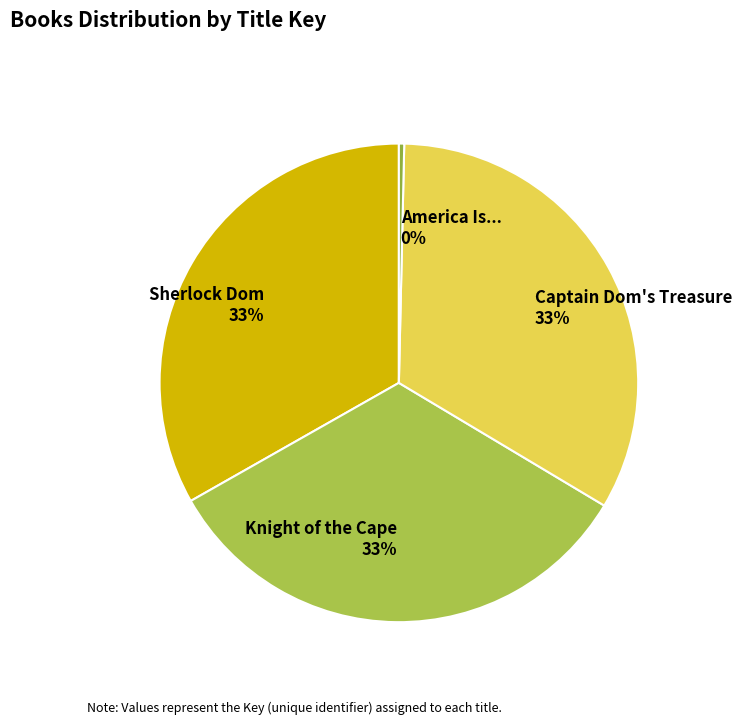

To the nearest percent, what is the difference between the largest and smallest slice percentages?

33%